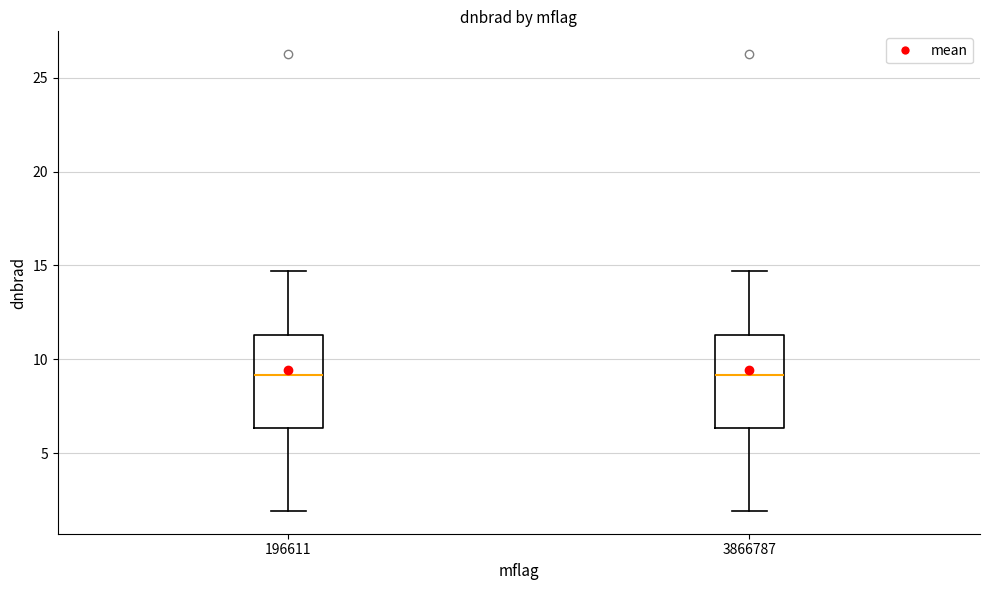

Reading left to right, transcribe this box plot: for each box, give where its median line is, the range the box spans, and where its two whiskers end, as read against the y-axis. The values are not printed on the chart, so give them approximately, as read against the axis.

196611: median 9.0, box 6.5 to 11.5, whiskers 2.0 to 14.5
3866787: median 9.0, box 6.5 to 11.5, whiskers 2.0 to 14.5